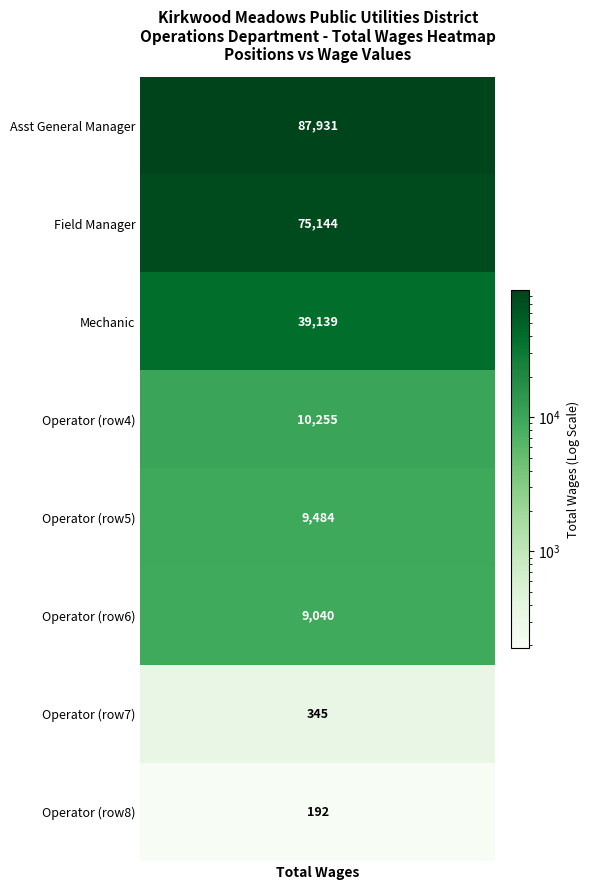

Reading left to right, extract all data points from this chart.

87931	75144	39139	10255	9484	9040	345	192